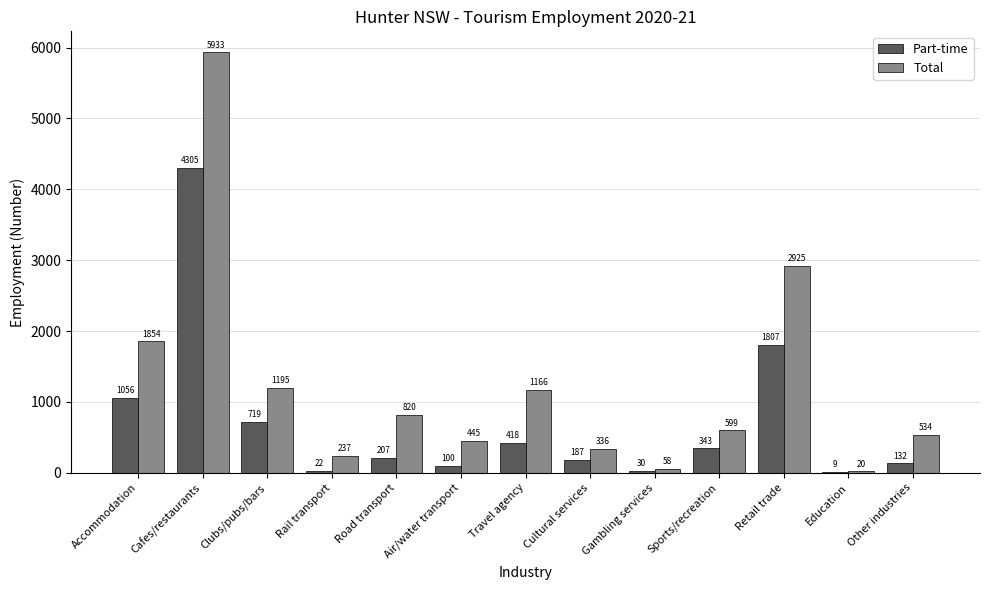

Where is Part-time nearest to the value 2156?

Retail trade